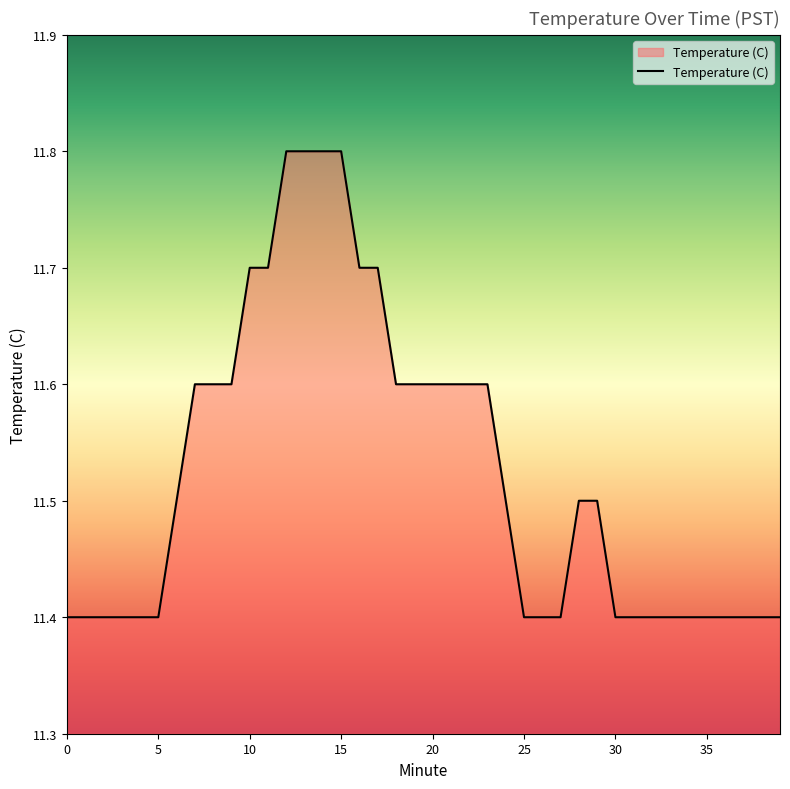

What is the difference between the maximum and minimum values?

0.4